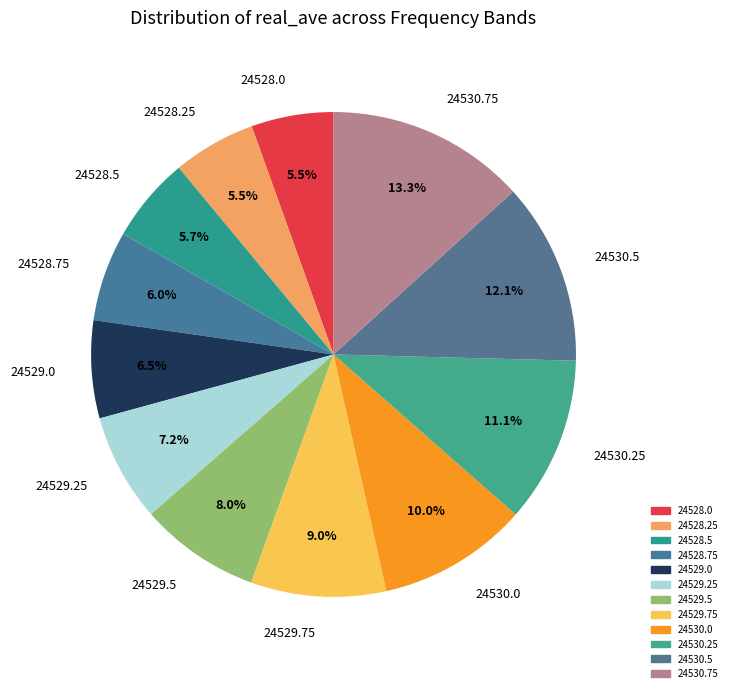

Does 24530.75 account for over 50% of the chart?

No